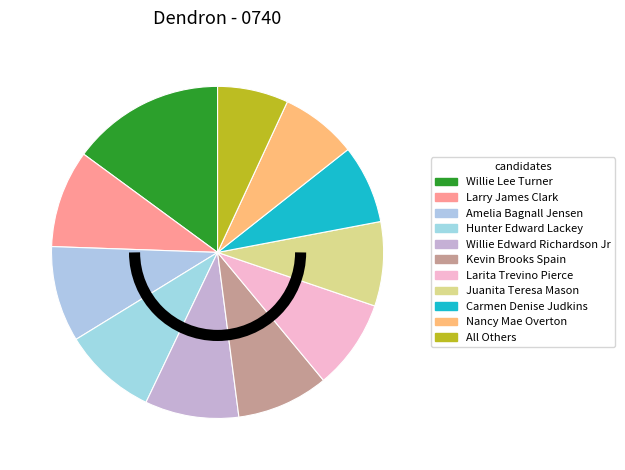

How many slices are in this pie chart?

11